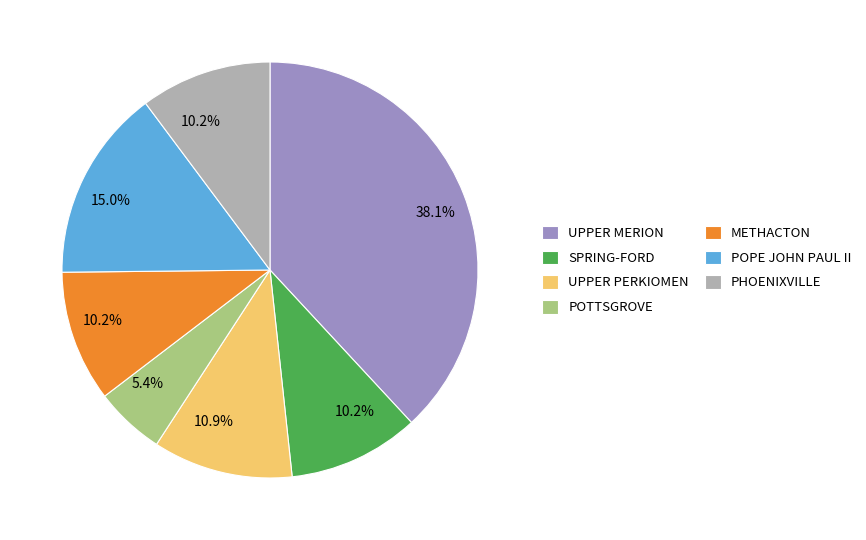

Which slice is the largest?

UPPER MERION